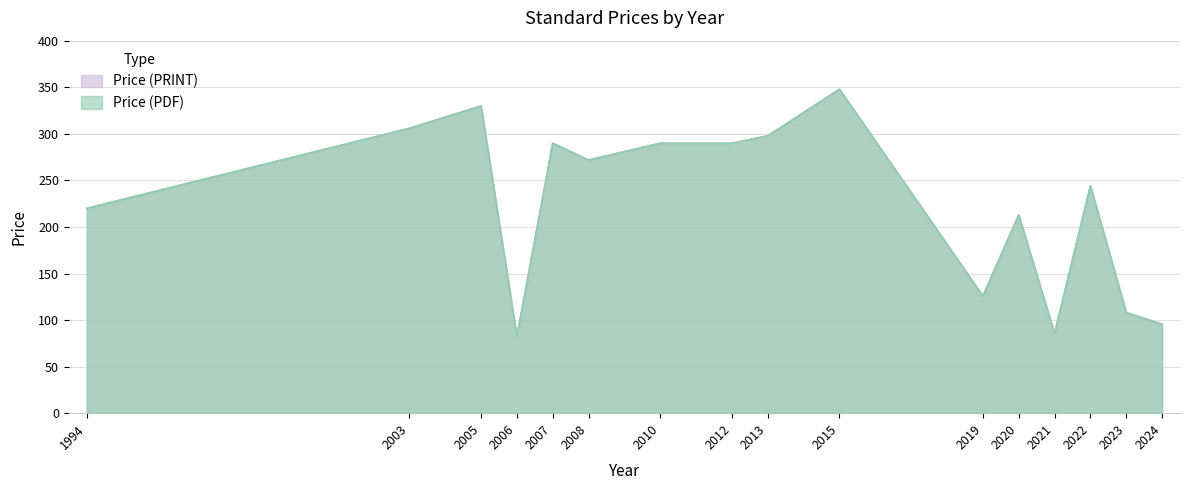

How many interior local peaks does the Price (PDF) series have?

6